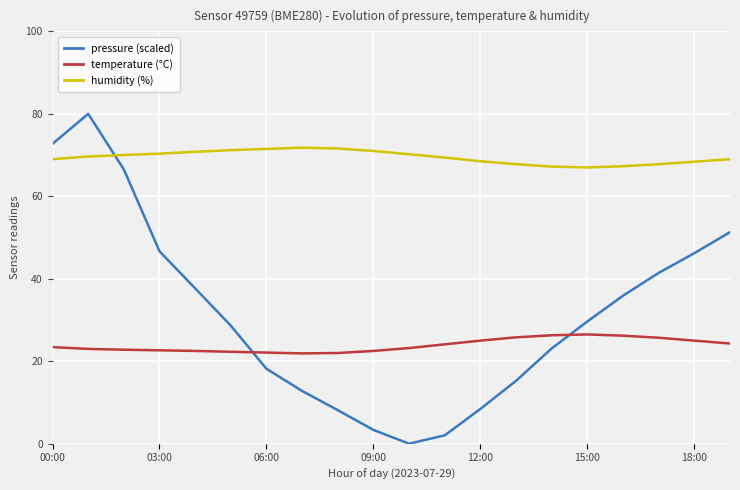

Which series has the largest range (max minus min)?

pressure (scaled)